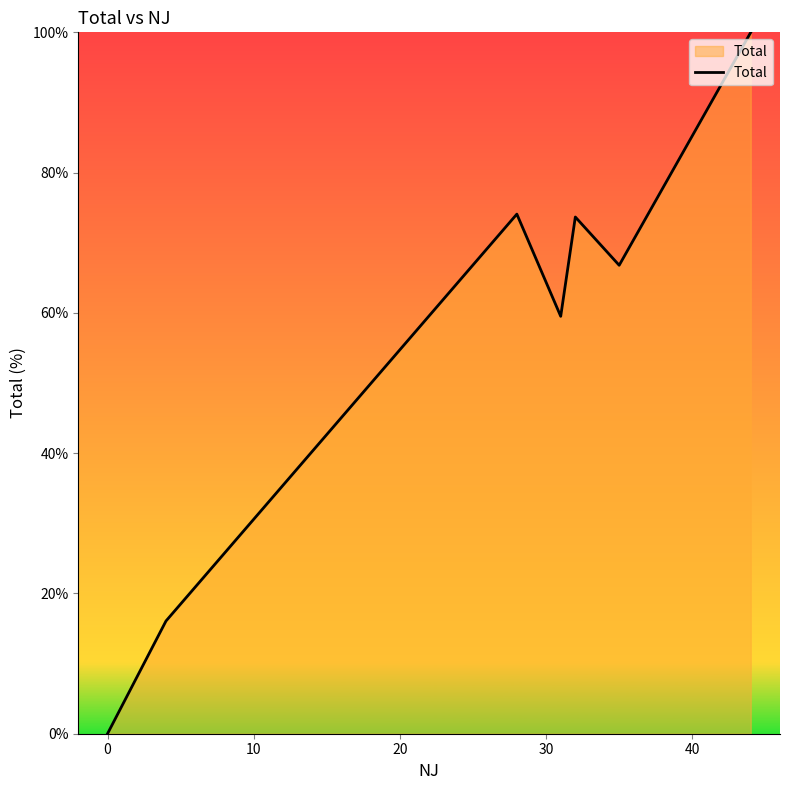

True or false: there are more than 1 points higher than both neighbors.

True